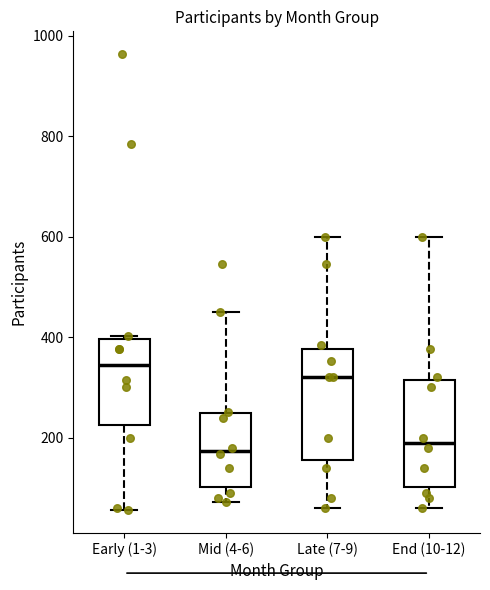

Reading left to right, read every box against the y-axis: the position of its median line, the range the box covers, and the ends of its whiskers. The values are not printed on the chart, so give them approximately, as read against the axis.

Early (1-3): median 340, box 220 to 400, whiskers 60 to 400 (just above the box's upper edge)
Mid (4-6): median 180, box 100 to 240, whiskers 80 to 460
Late (7-9): median 320, box 160 to 380, whiskers 60 to 600
End (10-12): median 200, box 100 to 320, whiskers 60 to 600